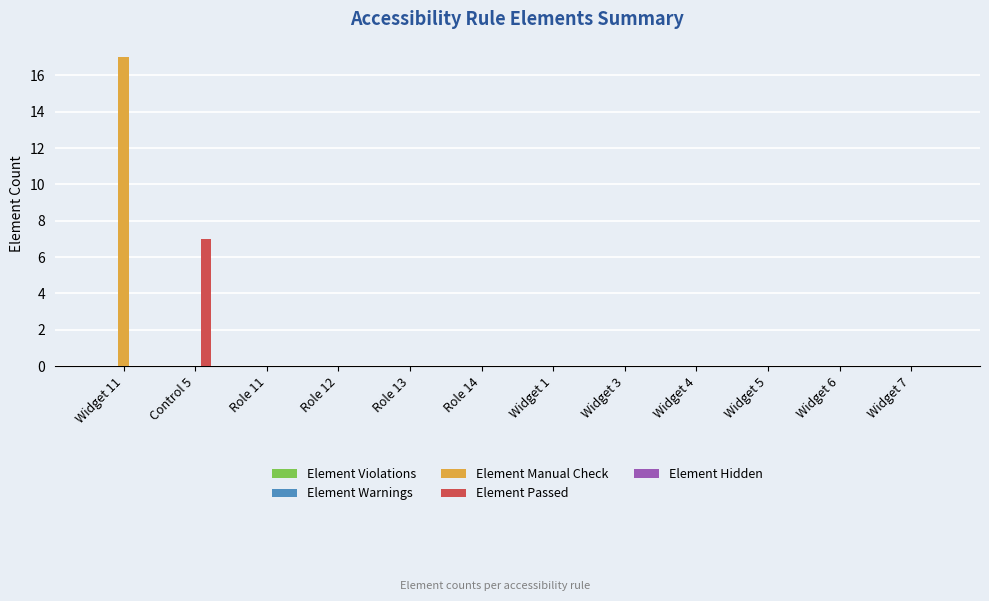

The Element Manual Check series shows -12 at Role 13. True or false?

False